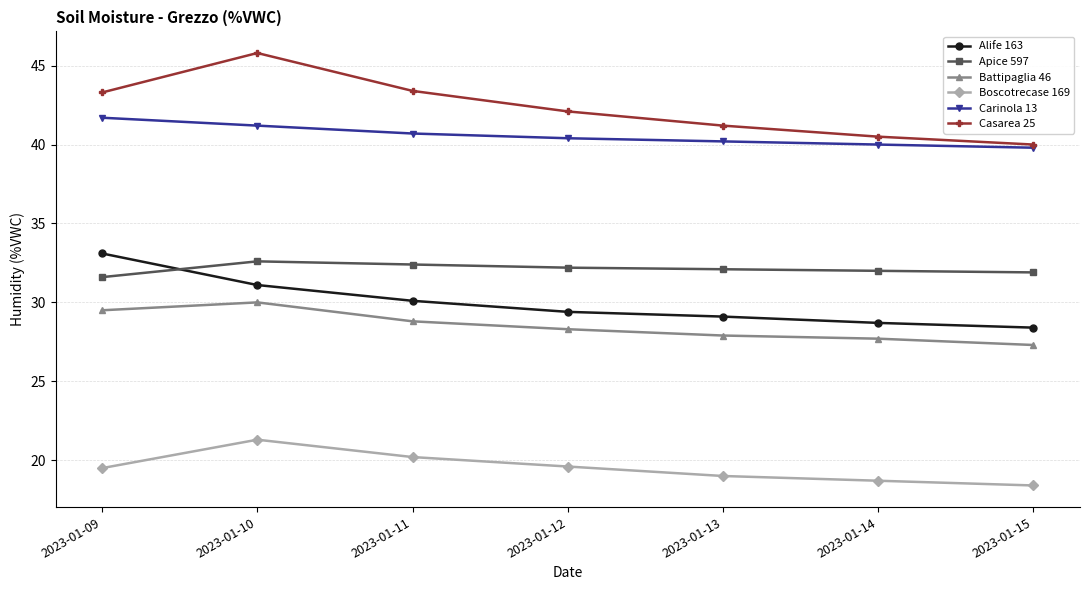

Which series has the largest total across all categories?

Casarea 25